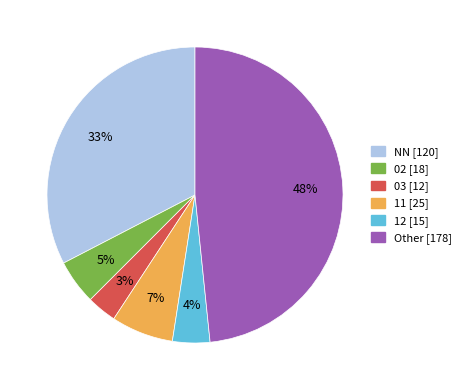

Is it true that 12 is 4% of the pie?

True